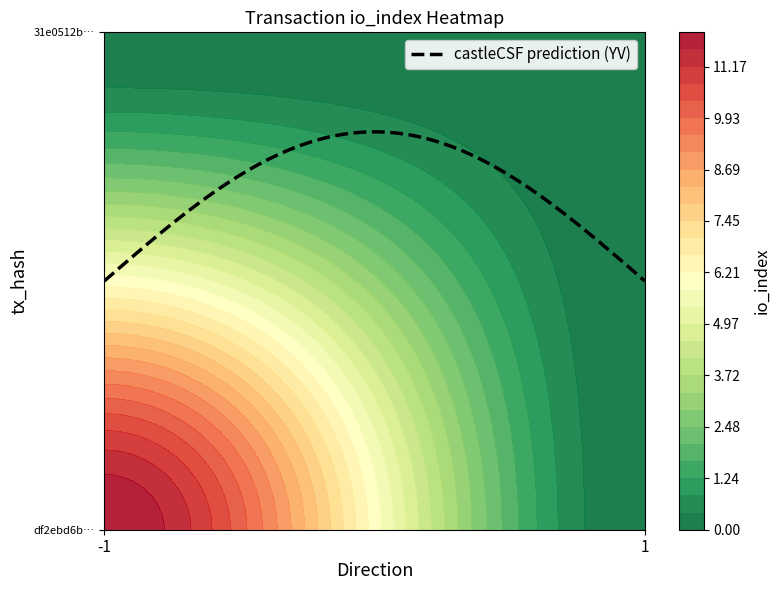

Which label corresponds to the smallest value in the chart?

direction